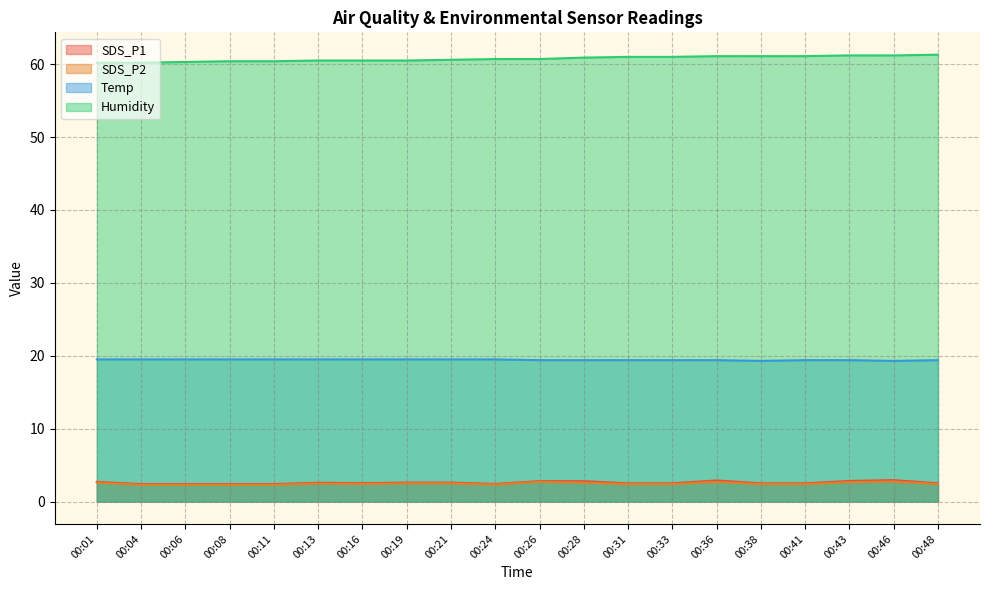

What is the sum of all SDS_P2 values?

49.4